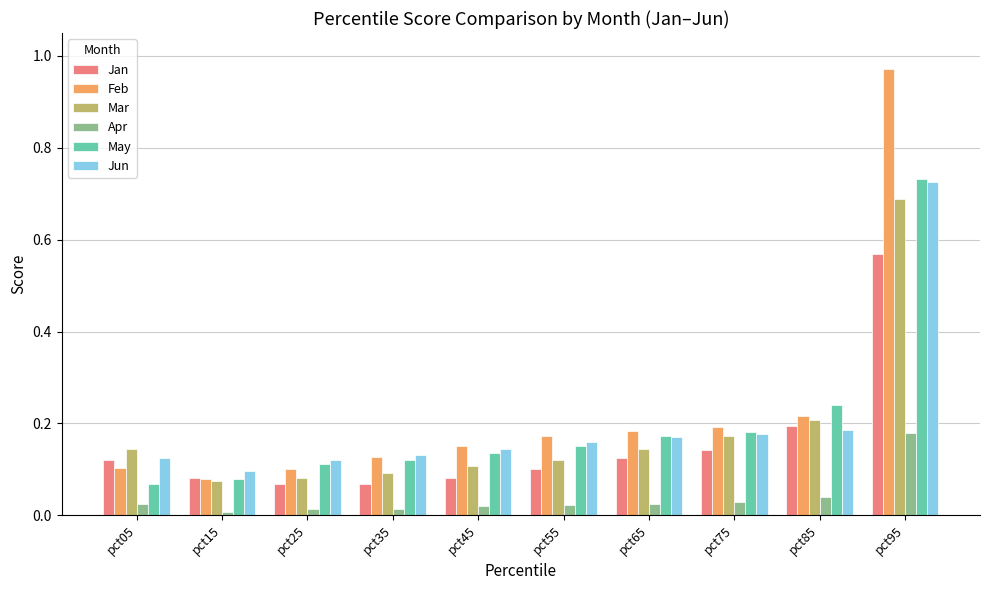

At how many categories does at least one series exceed 0?

10